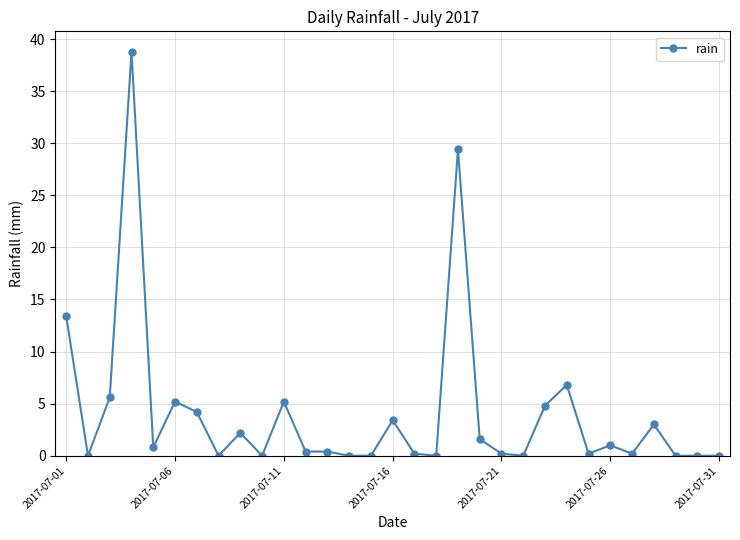

What is the difference between the maximum and minimum values?

38.8